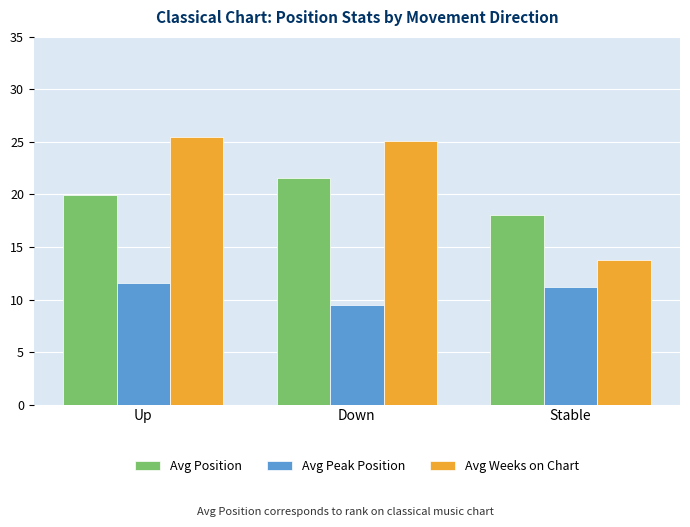

How many values in the Avg Weeks on Chart series exceed 25?

2